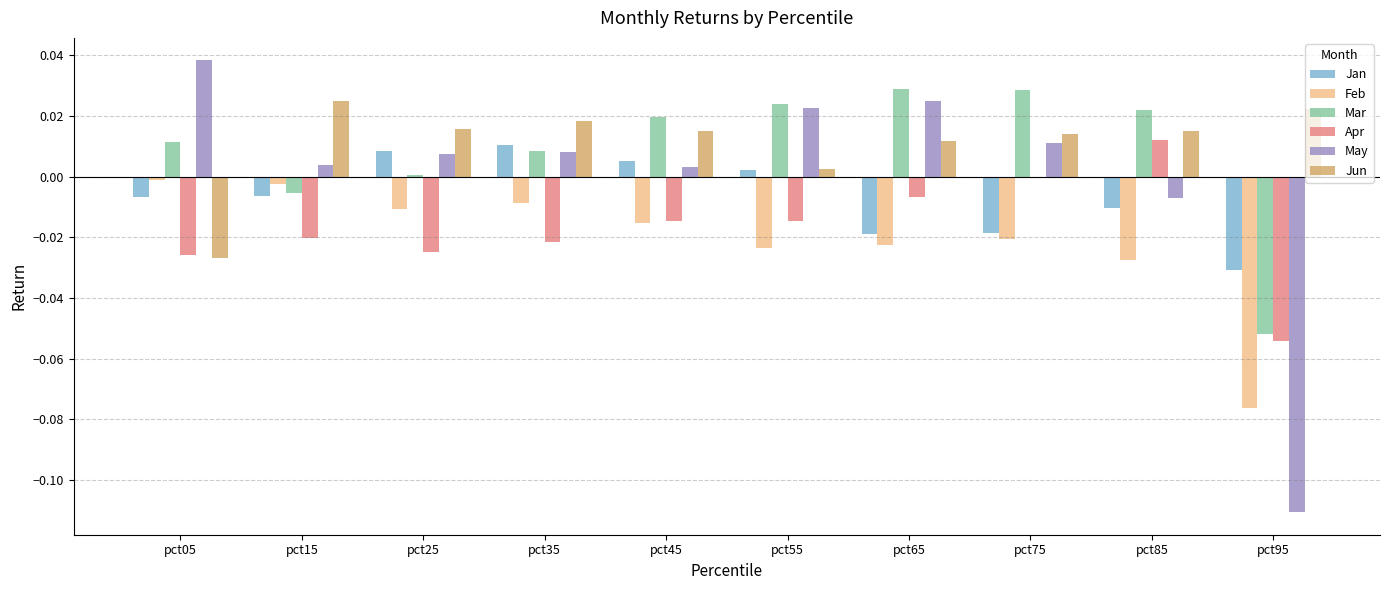

How many positive values does the Jan series have?

4